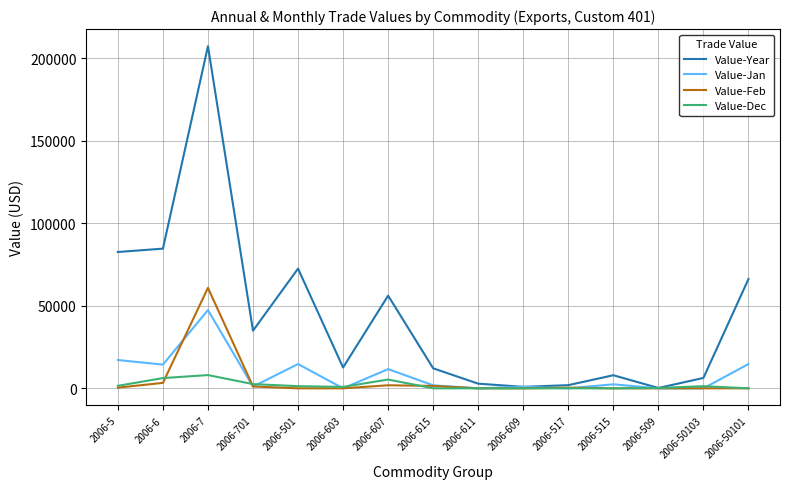

Which series has the widest spread of values?

Value-Year